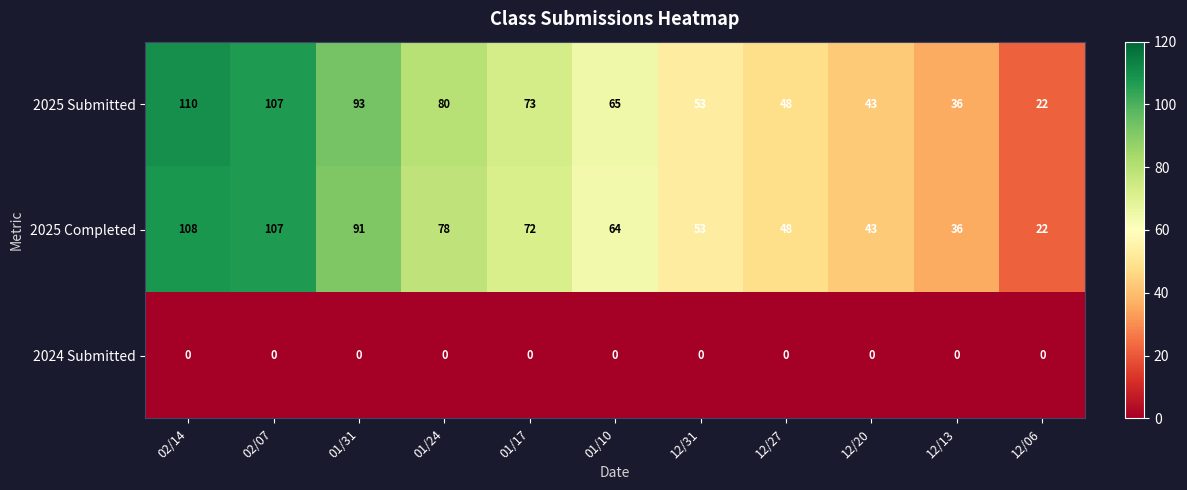

Rank the series by their maximum value, from lowest to highest.

2024 Submitted, 2025 Completed, 2025 Submitted